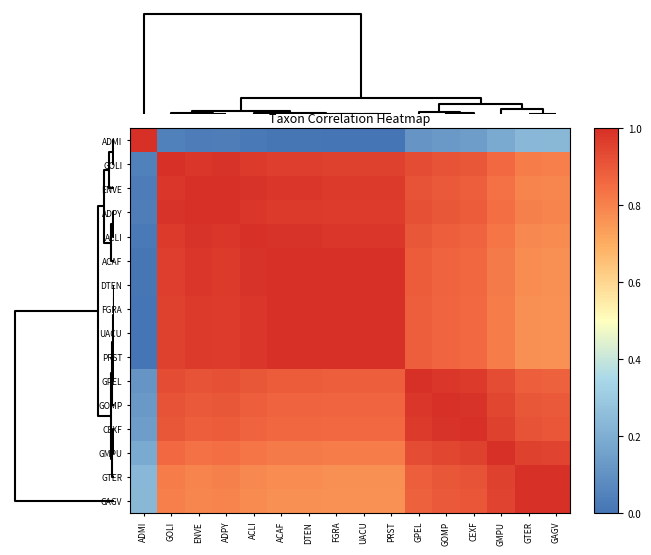

Reading right to left, transcribe all the data shown in this chart.

ADMI: GAGV=0.2	GTER=0.2	GMPU=0.2	CEXF=0.1	GOMP=0.1	GPEL=0.1	PRST=0.0	UACU=0.0	FGRA=0.0	DTEN=0.0	ACAF=0.0	ACLI=0.0	ADPY=0.0	ENVE=0.0	GOLI=0.0	ADMI=1.0
GOLI: GAGV=0.8	GTER=0.8	GMPU=0.9	CEXF=0.9	GOMP=0.9	GPEL=0.9	PRST=1.0	UACU=1.0	FGRA=1.0	DTEN=1.0	ACAF=1.0	ACLI=1.0	ADPY=1.0	ENVE=1.0	GOLI=1.0	ADMI=0.0
ENVE: GAGV=0.8	GTER=0.8	GMPU=0.8	CEXF=0.9	GOMP=0.9	GPEL=0.9	PRST=1.0	UACU=1.0	FGRA=1.0	DTEN=1.0	ACAF=1.0	ACLI=1.0	ADPY=1.0	ENVE=1.0	GOLI=1.0	ADMI=0.0
ADPY: GAGV=0.8	GTER=0.8	GMPU=0.8	CEXF=0.9	GOMP=0.9	GPEL=0.9	PRST=1.0	UACU=1.0	FGRA=1.0	DTEN=1.0	ACAF=1.0	ACLI=1.0	ADPY=1.0	ENVE=1.0	GOLI=1.0	ADMI=0.0
ACLI: GAGV=0.8	GTER=0.8	GMPU=0.8	CEXF=0.9	GOMP=0.9	GPEL=0.9	PRST=1.0	UACU=1.0	FGRA=1.0	DTEN=1.0	ACAF=1.0	ACLI=1.0	ADPY=1.0	ENVE=1.0	GOLI=1.0	ADMI=0.0
ACAF: GAGV=0.8	GTER=0.8	GMPU=0.8	CEXF=0.9	GOMP=0.9	GPEL=0.9	PRST=1.0	UACU=1.0	FGRA=1.0	DTEN=1.0	ACAF=1.0	ACLI=1.0	ADPY=1.0	ENVE=1.0	GOLI=1.0	ADMI=0.0
DTEN: GAGV=0.8	GTER=0.8	GMPU=0.8	CEXF=0.9	GOMP=0.9	GPEL=0.9	PRST=1.0	UACU=1.0	FGRA=1.0	DTEN=1.0	ACAF=1.0	ACLI=1.0	ADPY=1.0	ENVE=1.0	GOLI=1.0	ADMI=0.0
FGRA: GAGV=0.8	GTER=0.8	GMPU=0.8	CEXF=0.9	GOMP=0.9	GPEL=0.9	PRST=1.0	UACU=1.0	FGRA=1.0	DTEN=1.0	ACAF=1.0	ACLI=1.0	ADPY=1.0	ENVE=1.0	GOLI=1.0	ADMI=0.0
UACU: GAGV=0.8	GTER=0.8	GMPU=0.8	CEXF=0.9	GOMP=0.9	GPEL=0.9	PRST=1.0	UACU=1.0	FGRA=1.0	DTEN=1.0	ACAF=1.0	ACLI=1.0	ADPY=1.0	ENVE=1.0	GOLI=1.0	ADMI=0.0
PRST: GAGV=0.8	GTER=0.8	GMPU=0.8	CEXF=0.9	GOMP=0.9	GPEL=0.9	PRST=1.0	UACU=1.0	FGRA=1.0	DTEN=1.0	ACAF=1.0	ACLI=1.0	ADPY=1.0	ENVE=1.0	GOLI=1.0	ADMI=0.0
GPEL: GAGV=0.9	GTER=0.9	GMPU=0.9	CEXF=1.0	GOMP=1.0	GPEL=1.0	PRST=0.9	UACU=0.9	FGRA=0.9	DTEN=0.9	ACAF=0.9	ACLI=0.9	ADPY=0.9	ENVE=0.9	GOLI=0.9	ADMI=0.1
GOMP: GAGV=0.9	GTER=0.9	GMPU=0.9	CEXF=1.0	GOMP=1.0	GPEL=1.0	PRST=0.9	UACU=0.9	FGRA=0.9	DTEN=0.9	ACAF=0.9	ACLI=0.9	ADPY=0.9	ENVE=0.9	GOLI=0.9	ADMI=0.1
CEXF: GAGV=0.9	GTER=0.9	GMPU=1.0	CEXF=1.0	GOMP=1.0	GPEL=1.0	PRST=0.9	UACU=0.9	FGRA=0.9	DTEN=0.9	ACAF=0.9	ACLI=0.9	ADPY=0.9	ENVE=0.9	GOLI=0.9	ADMI=0.1
GMPU: GAGV=1.0	GTER=1.0	GMPU=1.0	CEXF=1.0	GOMP=0.9	GPEL=0.9	PRST=0.8	UACU=0.8	FGRA=0.8	DTEN=0.8	ACAF=0.8	ACLI=0.8	ADPY=0.8	ENVE=0.8	GOLI=0.9	ADMI=0.2
GTER: GAGV=1.0	GTER=1.0	GMPU=1.0	CEXF=0.9	GOMP=0.9	GPEL=0.9	PRST=0.8	UACU=0.8	FGRA=0.8	DTEN=0.8	ACAF=0.8	ACLI=0.8	ADPY=0.8	ENVE=0.8	GOLI=0.8	ADMI=0.2
GAGV: GAGV=1.0	GTER=1.0	GMPU=1.0	CEXF=0.9	GOMP=0.9	GPEL=0.9	PRST=0.8	UACU=0.8	FGRA=0.8	DTEN=0.8	ACAF=0.8	ACLI=0.8	ADPY=0.8	ENVE=0.8	GOLI=0.8	ADMI=0.2